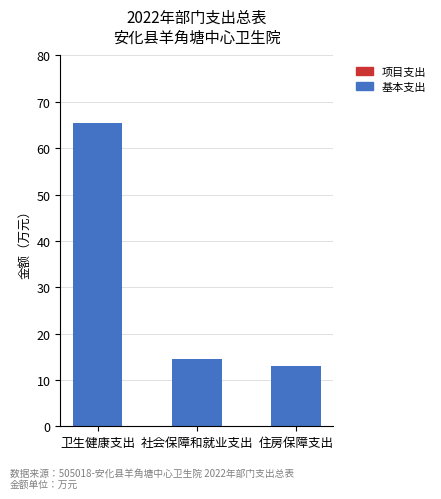

Approximately how many times larger is the value at 住房保障支出 compared to 社会保障和就业支出?

0.9